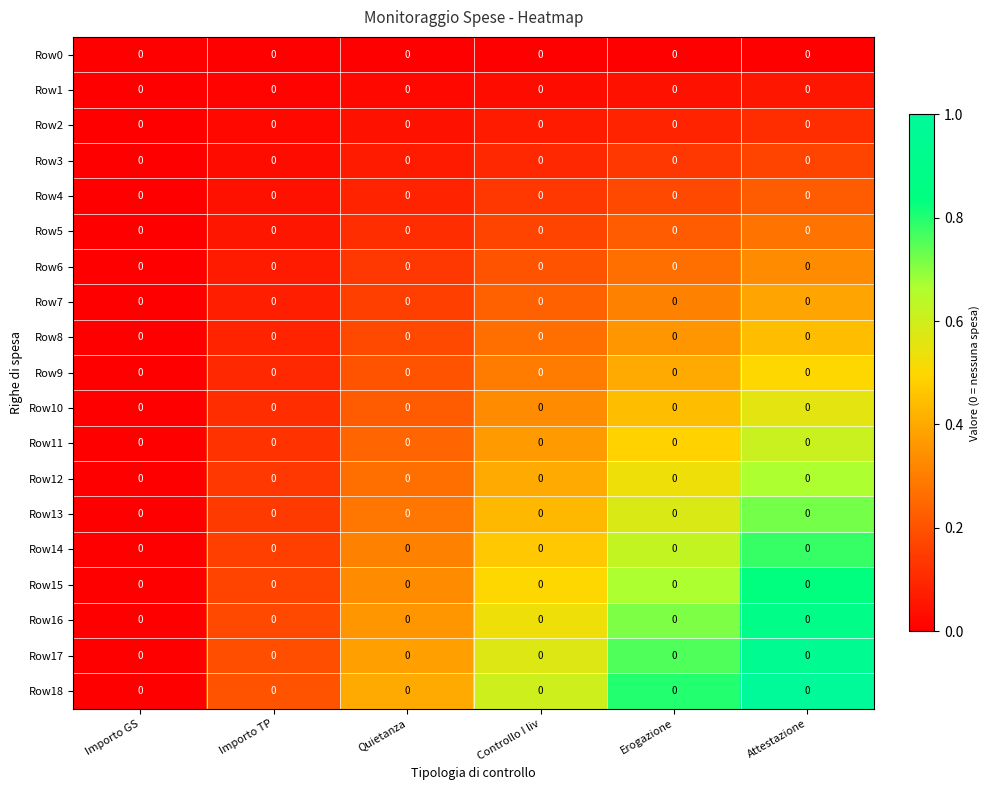

Is it true that Row14 equals 0.4 at Importo GS?

False